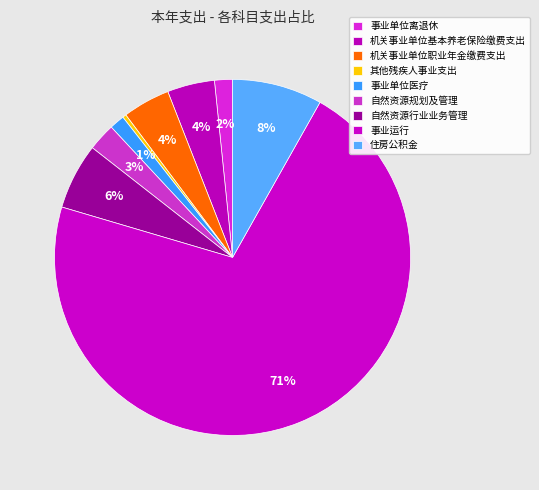

Combined, what portion of the pie is 自然资源规划及管理 and 事业单位医疗?

3.9%